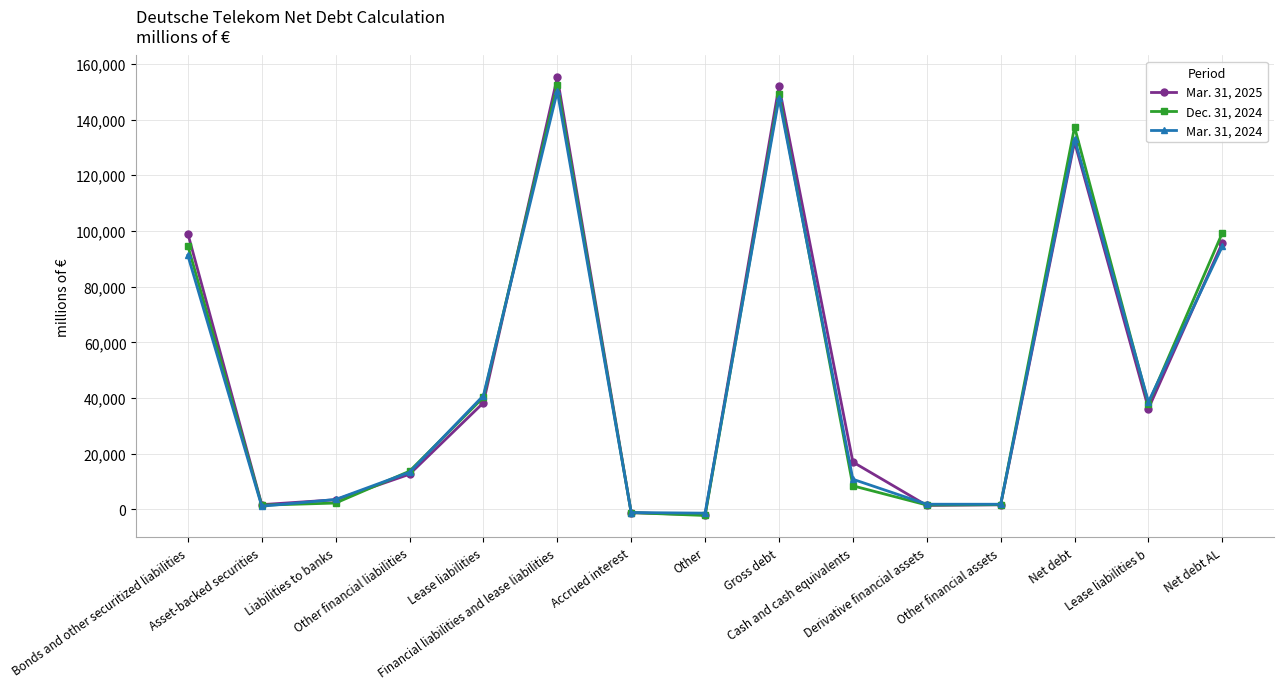

What is the label of the 1st point from the right?

Net debt AL